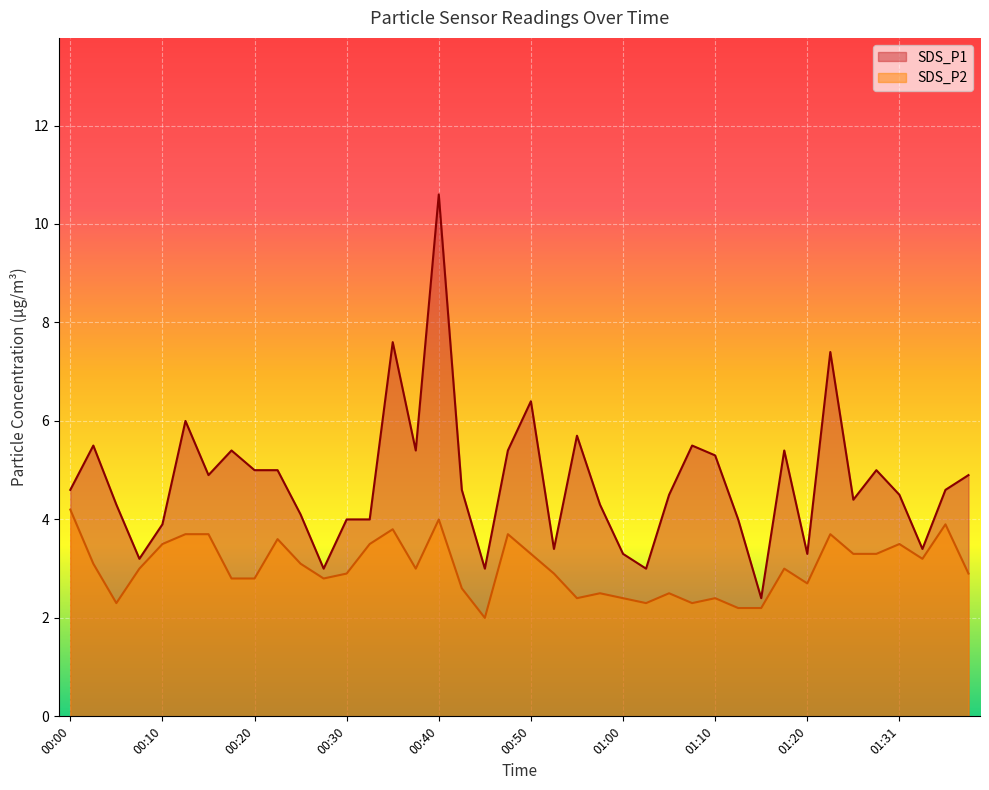

What are all the series names shown in the legend?

SDS_P1, SDS_P2